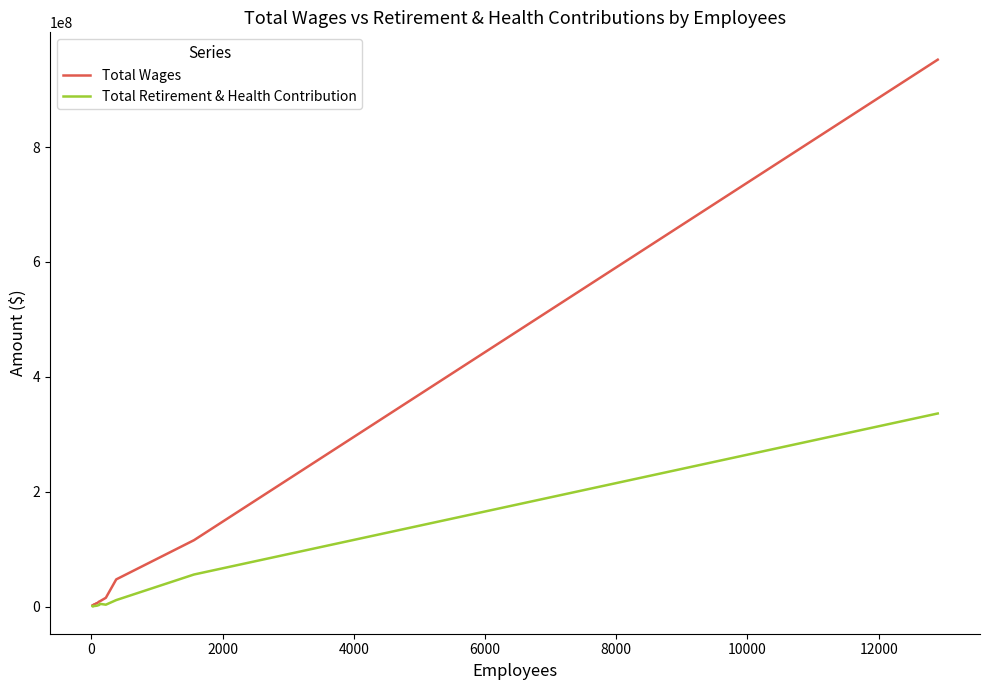

List the series in order of their peak value, lowest first.

Total Retirement & Health Contribution, Total Wages